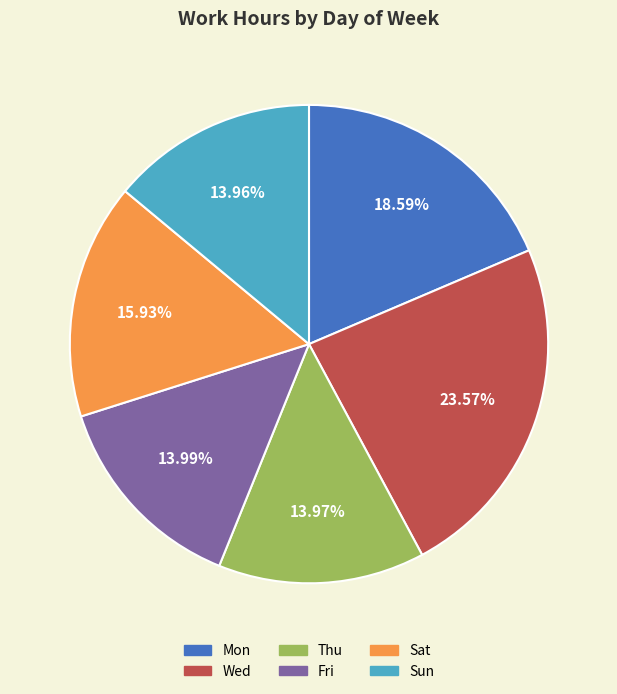

What is the largest slice in the pie chart?

Wed